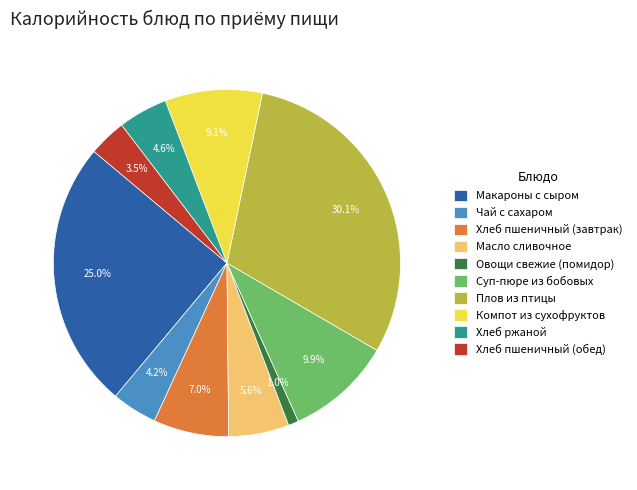

To the nearest percent, what is the difference between the Хлеб пшеничный (завтрак) and Суп-пюре из бобовых slice percentages?

3%